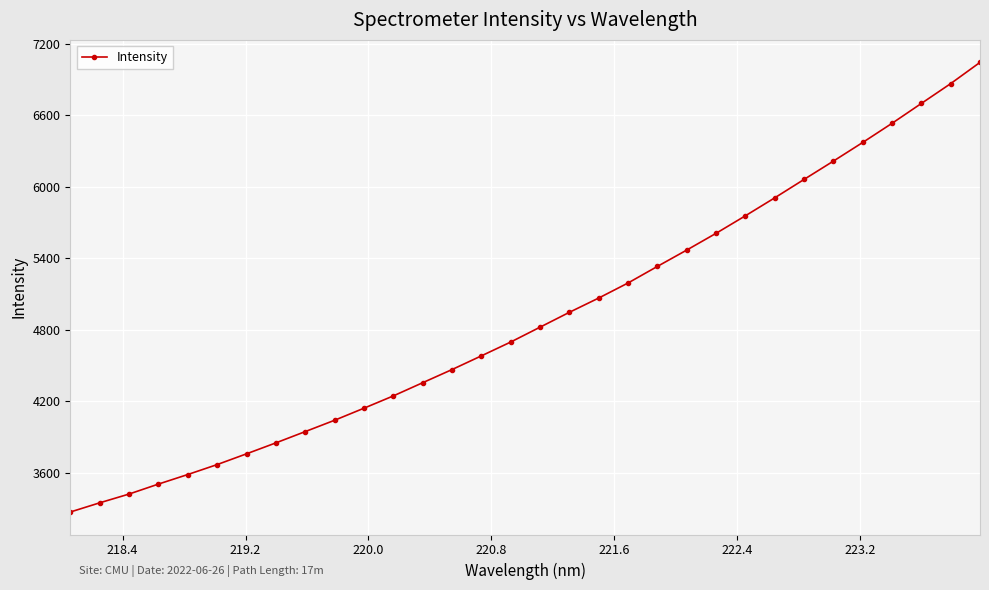

True or false: there are more than 2 points higher than both neighbors.

False